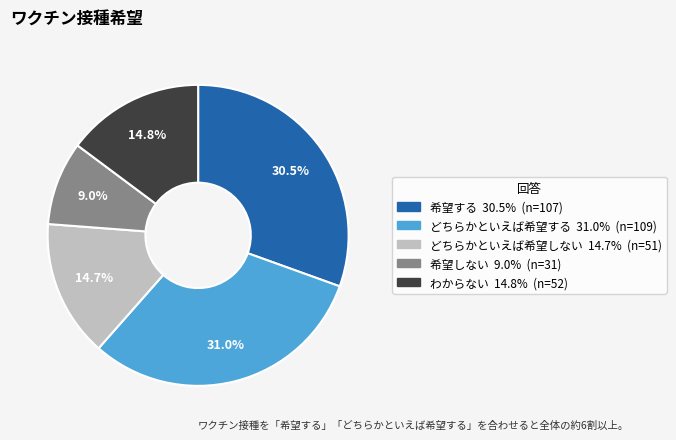

Does any single category account for the majority?

No